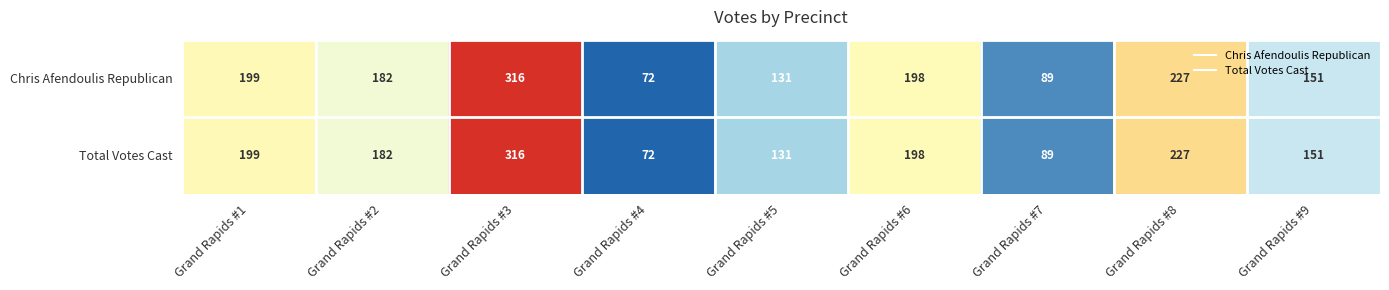

What is the difference between the Total Votes Cast values at Grand Rapids #9 and Grand Rapids #6?

47